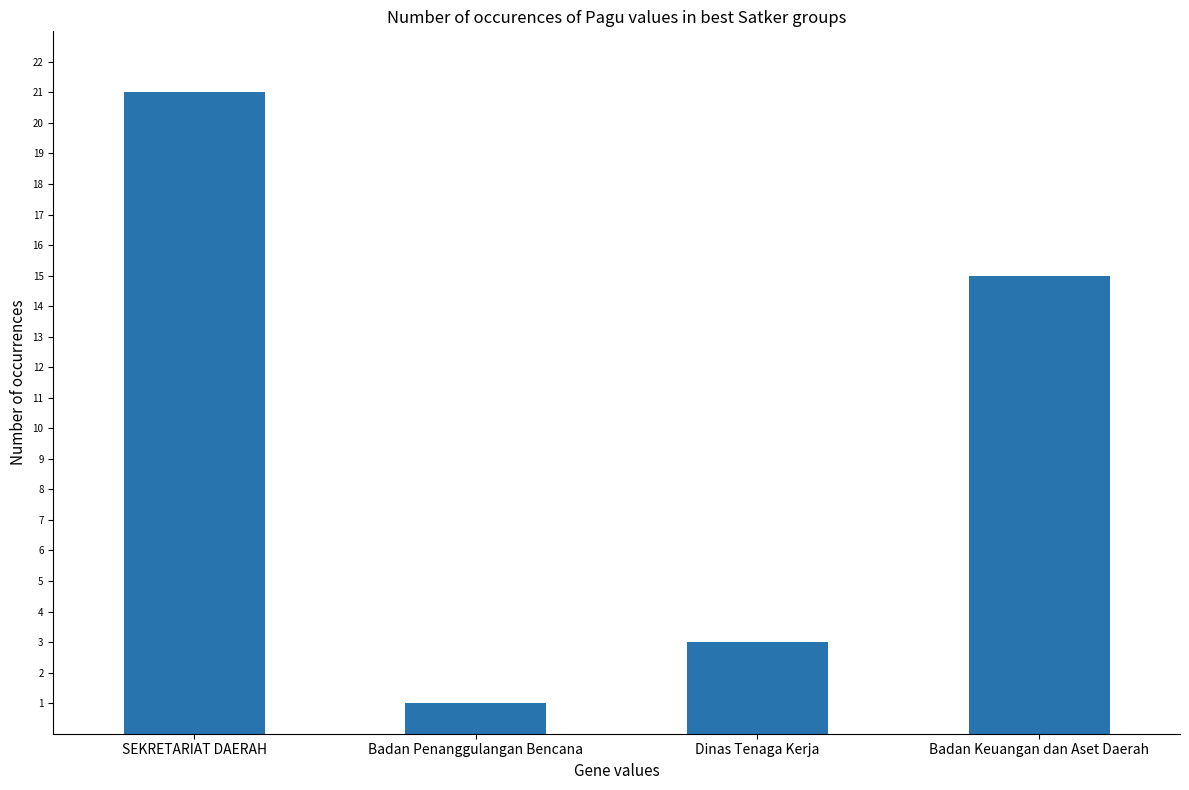

At which label does the data first exceed 15?

SEKRETARIAT DAERAH